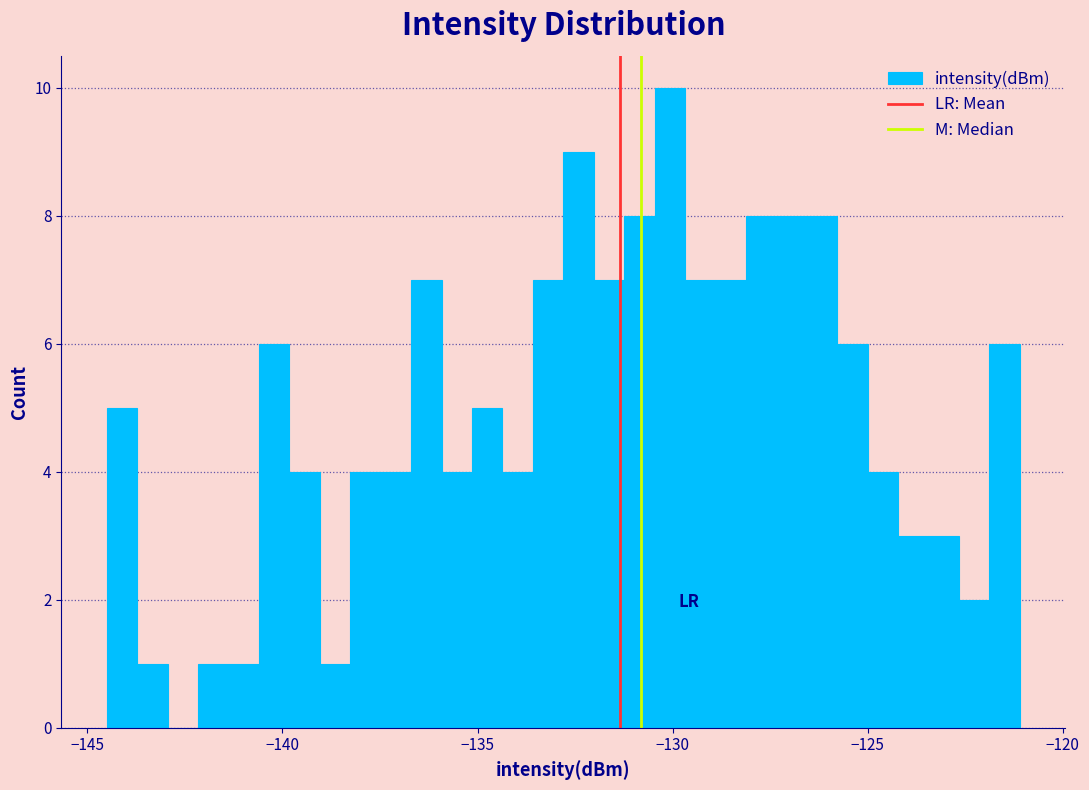

Read against the x-axis, roughly where is the centre of the tallest bar?

-130.0